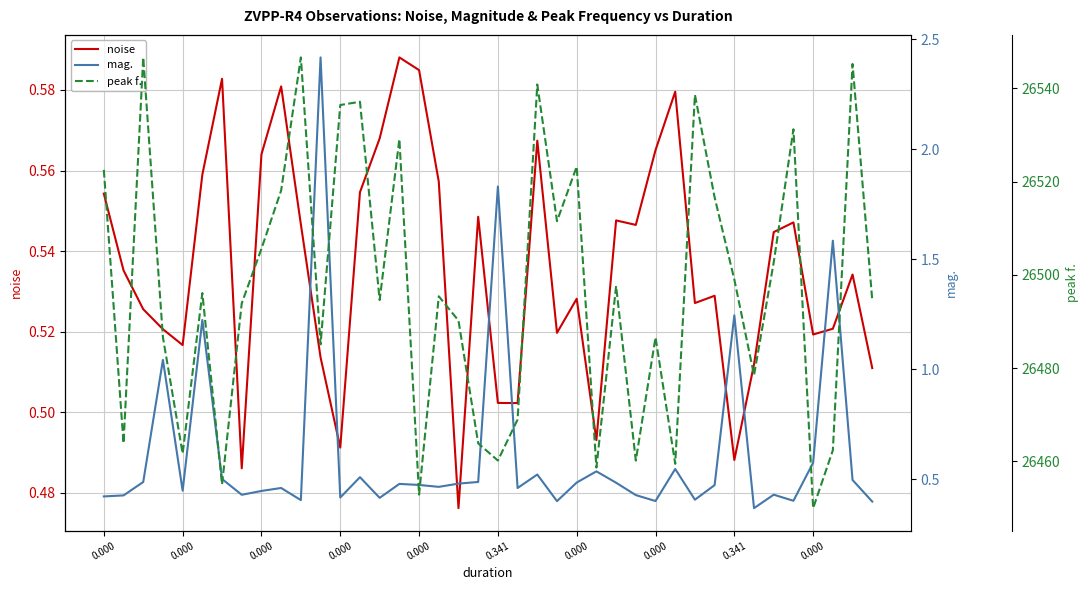

At which label is noise closest to 0?

18